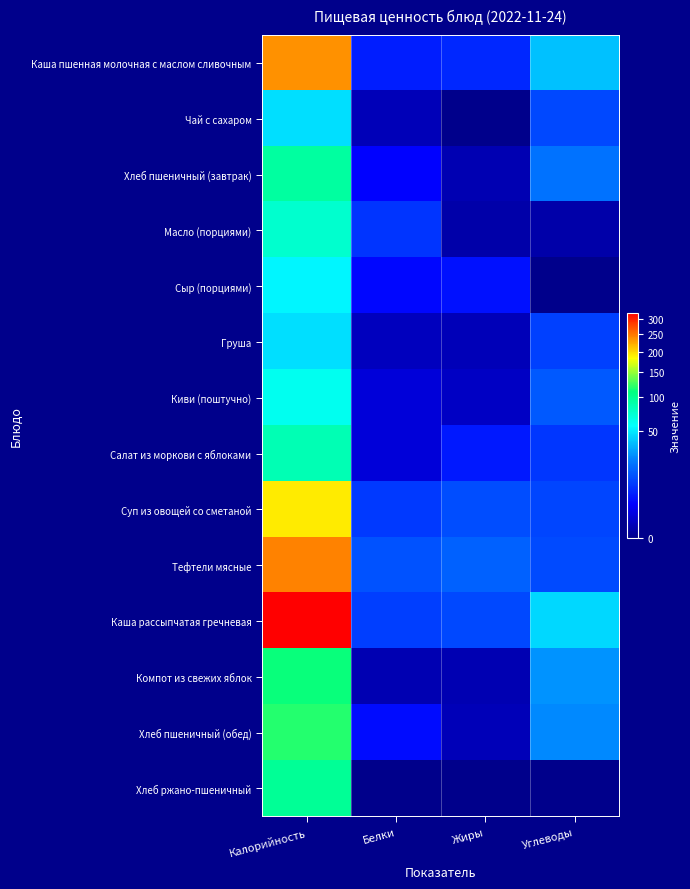

Reading right to left, what are all the values shown in this chart?

Каша пшенная молочная с маслом сливочным: Углеводы=38.6	Жиры=6.7	Белки=5.6	Калорийность=237.2
Чай с сахаром: Углеводы=11.5	Жиры=0.0	Белки=0.3	Калорийность=47.1
Хлеб пшеничный (завтрак): Углеводы=20.1	Жиры=0.2	Белки=3.1	Калорийность=94.7
Масло (порциями): Углеводы=0.1	Жиры=0.1	Белки=8.3	Калорийность=75.0
Сыр (порциями): Углеводы=0.0	Жиры=4.4	Белки=3.5	Калорийность=54.6
Груша: Углеводы=10.3	Жиры=0.3	Белки=0.4	Калорийность=47.0
Киви (поштучно): Углеводы=14.7	Жиры=0.5	Белки=1.1	Калорийность=62.0
Салат из моркови с яблоками: Углеводы=8.7	Жиры=5.1	Белки=1.1	Калорийность=85.5
Суп из овощей со сметаной: Углеводы=11.1	Жиры=12.4	Белки=9.0	Калорийность=191.8
Тефтели мясные: Углеводы=12.1	Жиры=16.1	Белки=13.1	Калорийность=246.2
Каша рассыпчатая гречневая: Углеводы=44.6	Жиры=11.5	Белки=9.9	Калорийность=321.9
Компот из свежих яблок: Углеводы=27.1	Жиры=0.2	Белки=0.2	Калорийность=111.1
Хлеб пшеничный (обед): Углеводы=25.1	Жиры=0.3	Белки=3.8	Калорийность=118.4
Хлеб ржано-пшеничный: Углеводы=0.0	Жиры=0.0	Белки=0.0	Калорийность=98.0